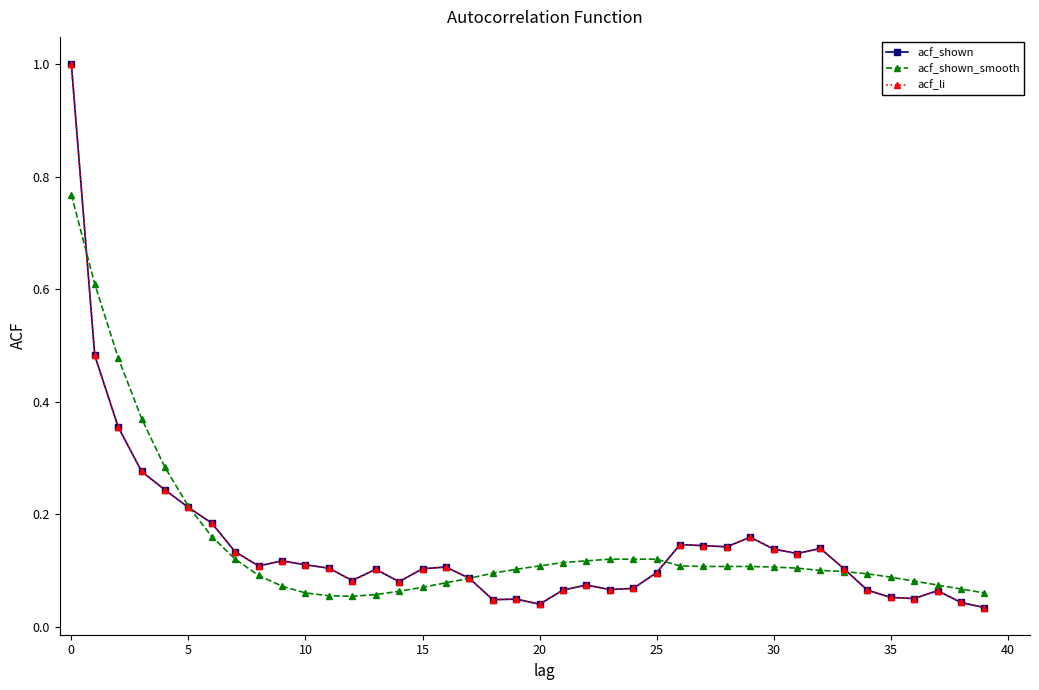

Does the chart have visible grid lines?

No